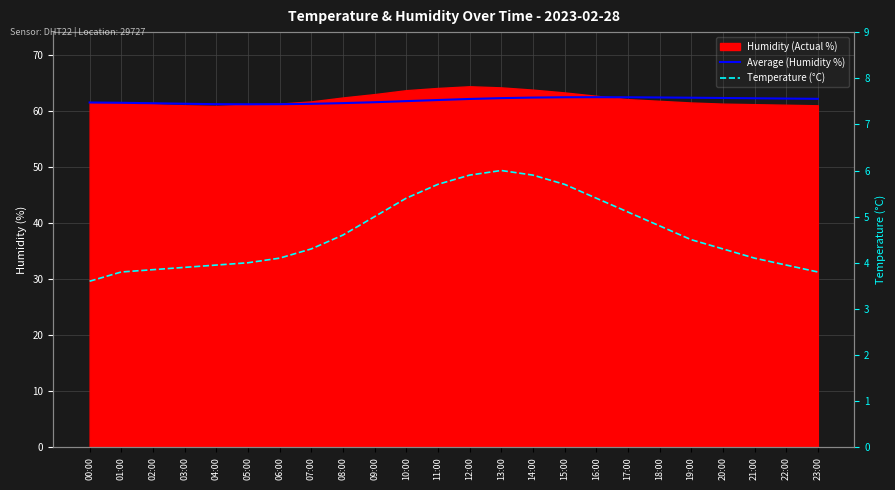

True or false: Temperature (°C) and Average (Humidity %) intersect in this chart.

False